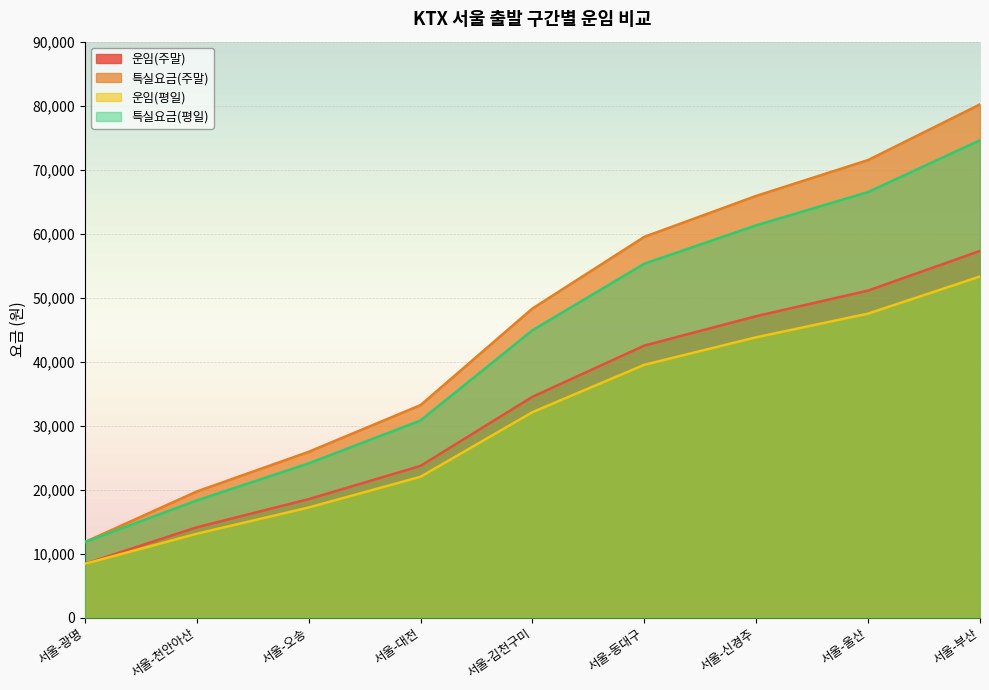

How many data points in 운임(평일) are less than 32100?

4